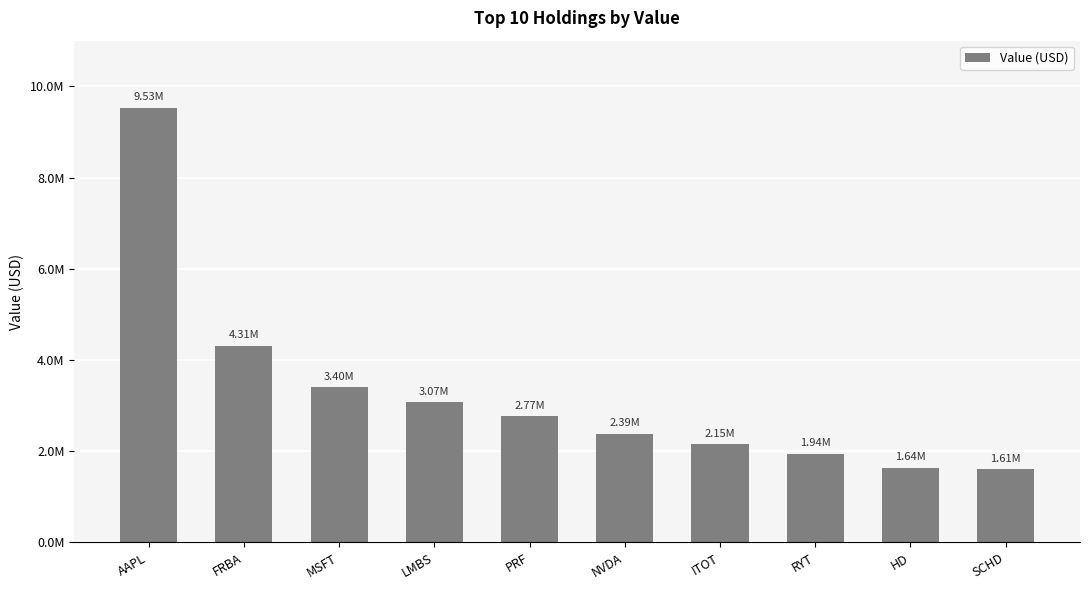

Read the value at PRF, to the nearest 10.

2766000